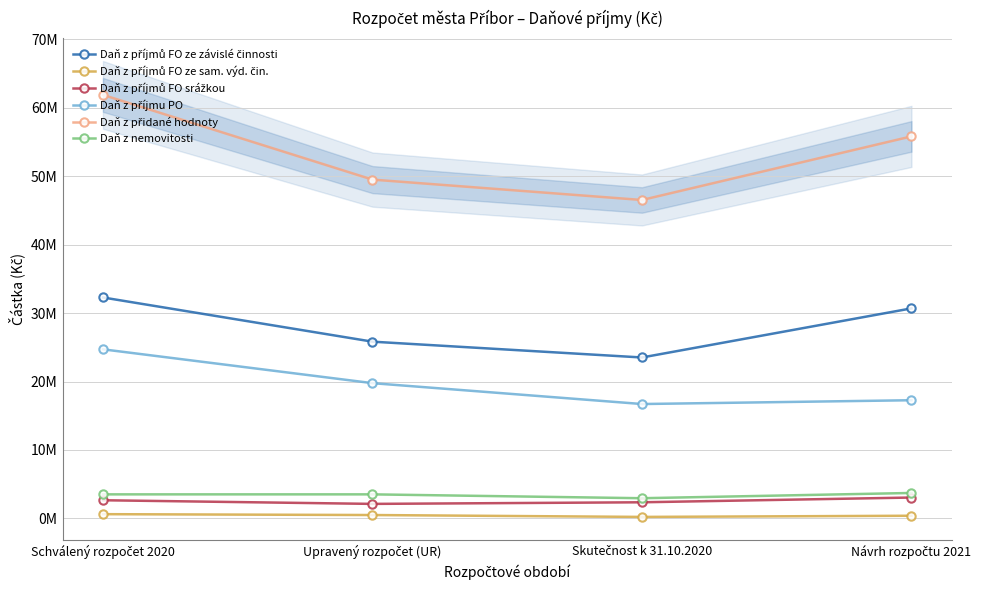

What is the maximum value shown in the chart?

61854500.0